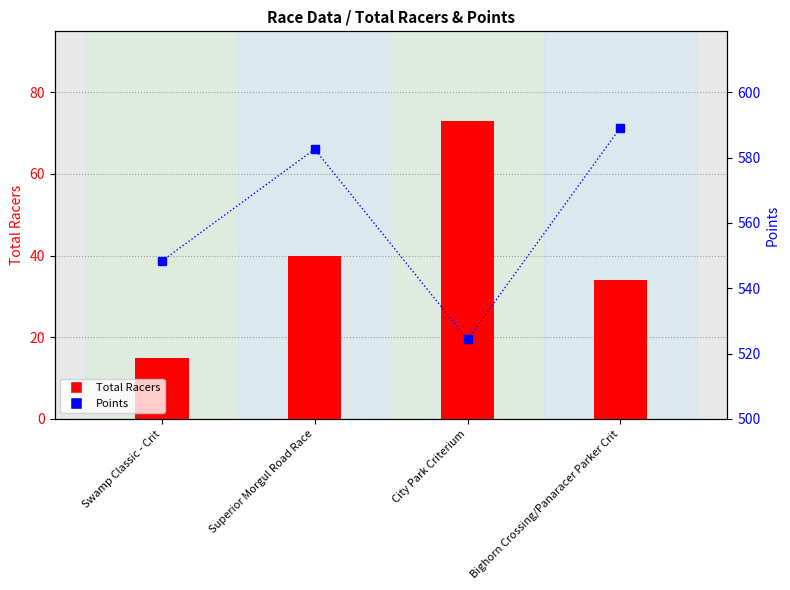

List the series in order of their peak value, highest first.

Points, Total Racers